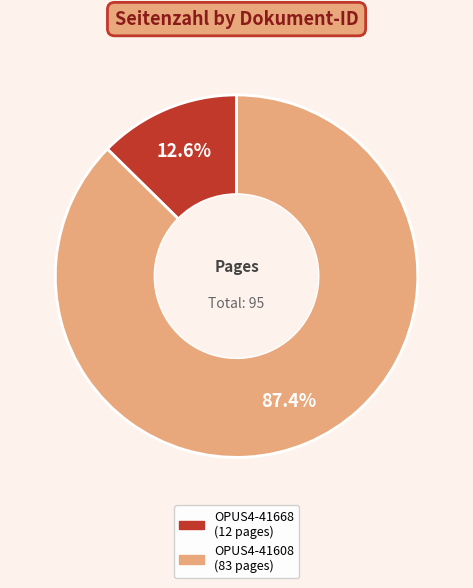

To the nearest percent, what percentage of the pie is OPUS4-41608?

87%